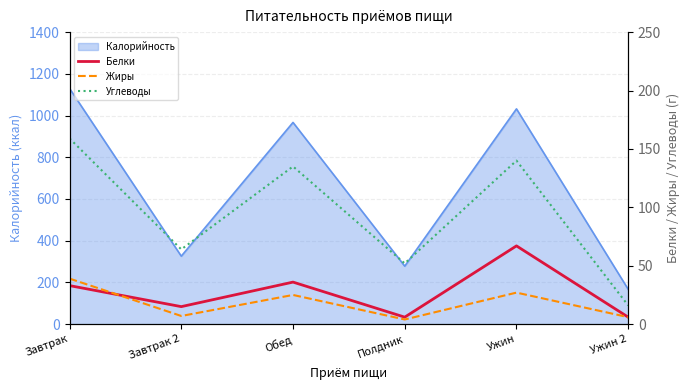

Rank the categories by Углеводы value from highest to lowest.

Завтрак, Ужин, Обед, Завтрак 2, Полдник, Ужин 2